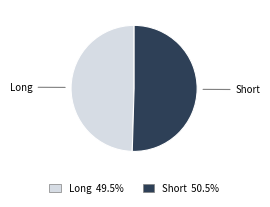

Is the sum of Long and Short greater than half?

Yes